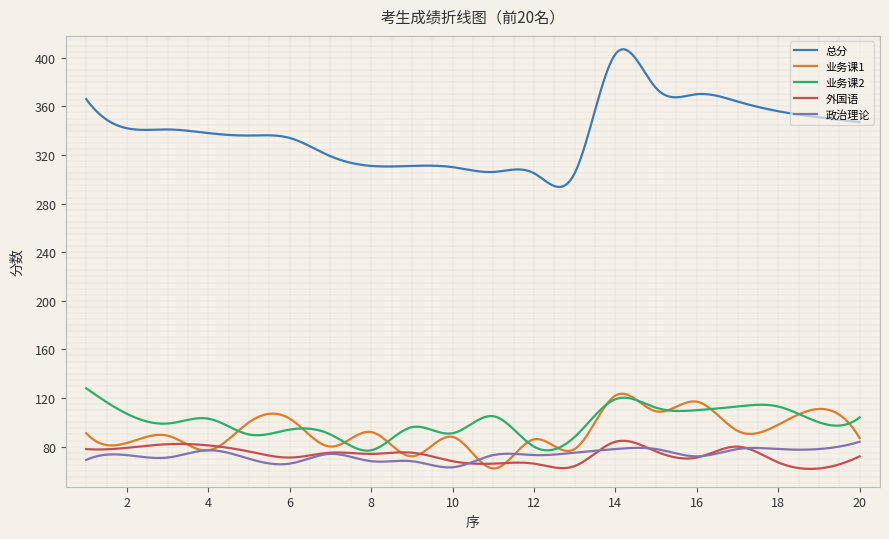

What is the smallest value displayed?

62